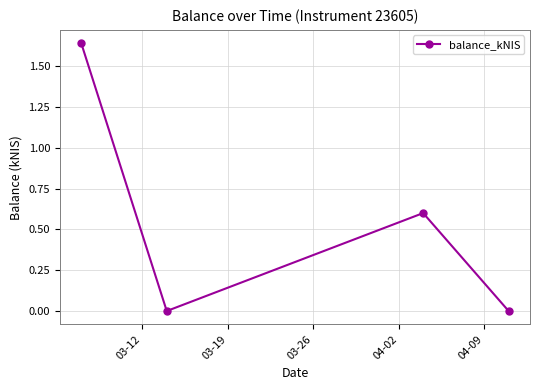

True or false: the data has more than 0 interior local peaks.

True